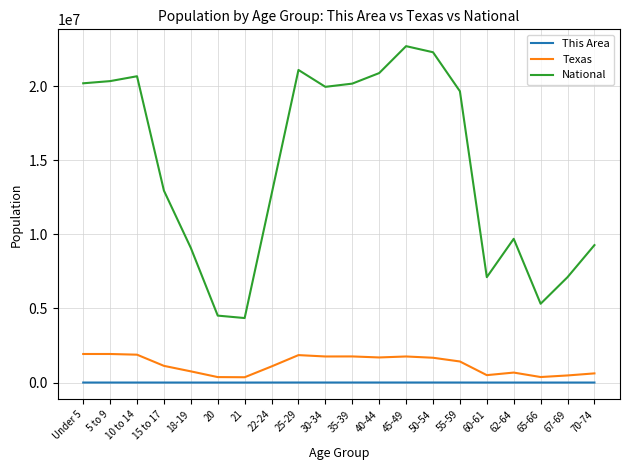

In Texas, how many points are higher than both neighbors (excluding endpoints)?

4